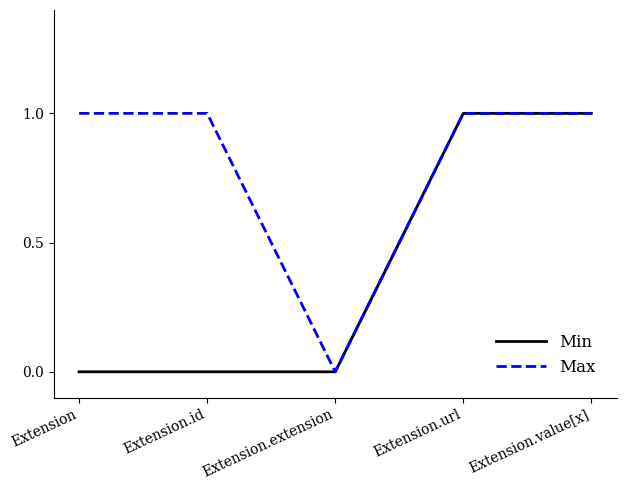

Reading left to right, extract all data points from this chart.

Min: 0	0	0	1	1
Max: 1	1	0	1	1